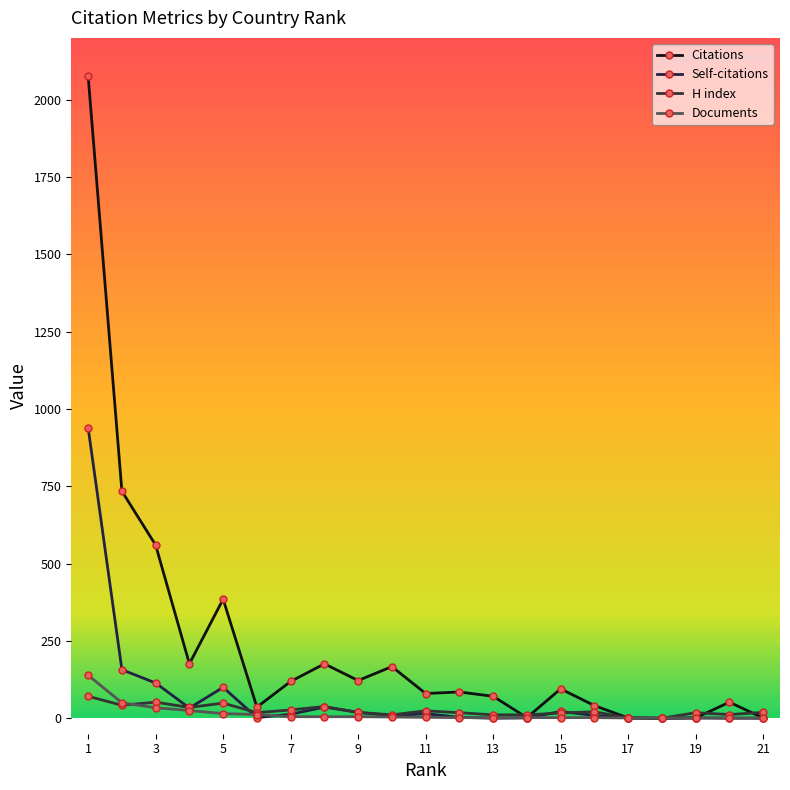

How many lines are shown in the chart?

4